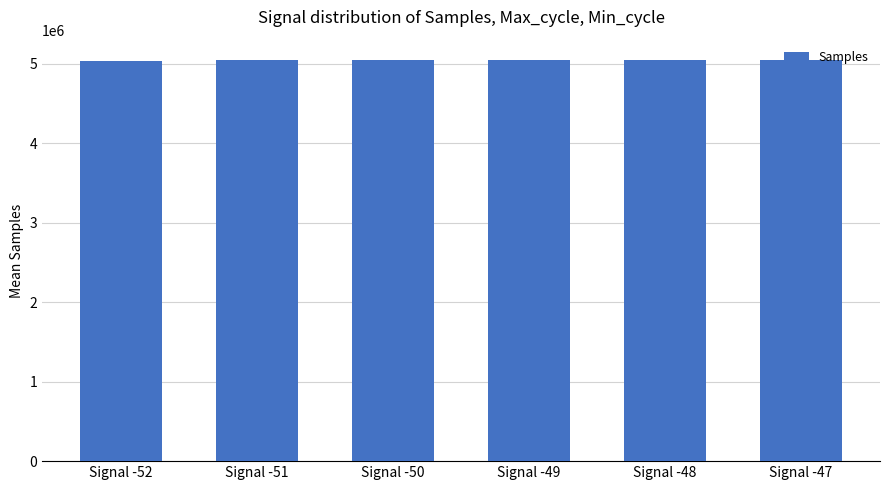

What is the ratio of the value at Signal -48 to the value at Signal -47?

1.0